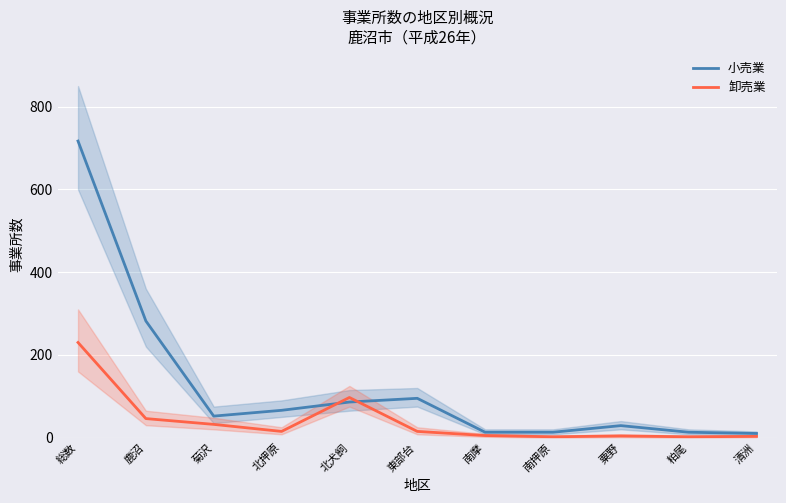

What is the difference between the 卸売業 values at 北押原 and 総数?

215